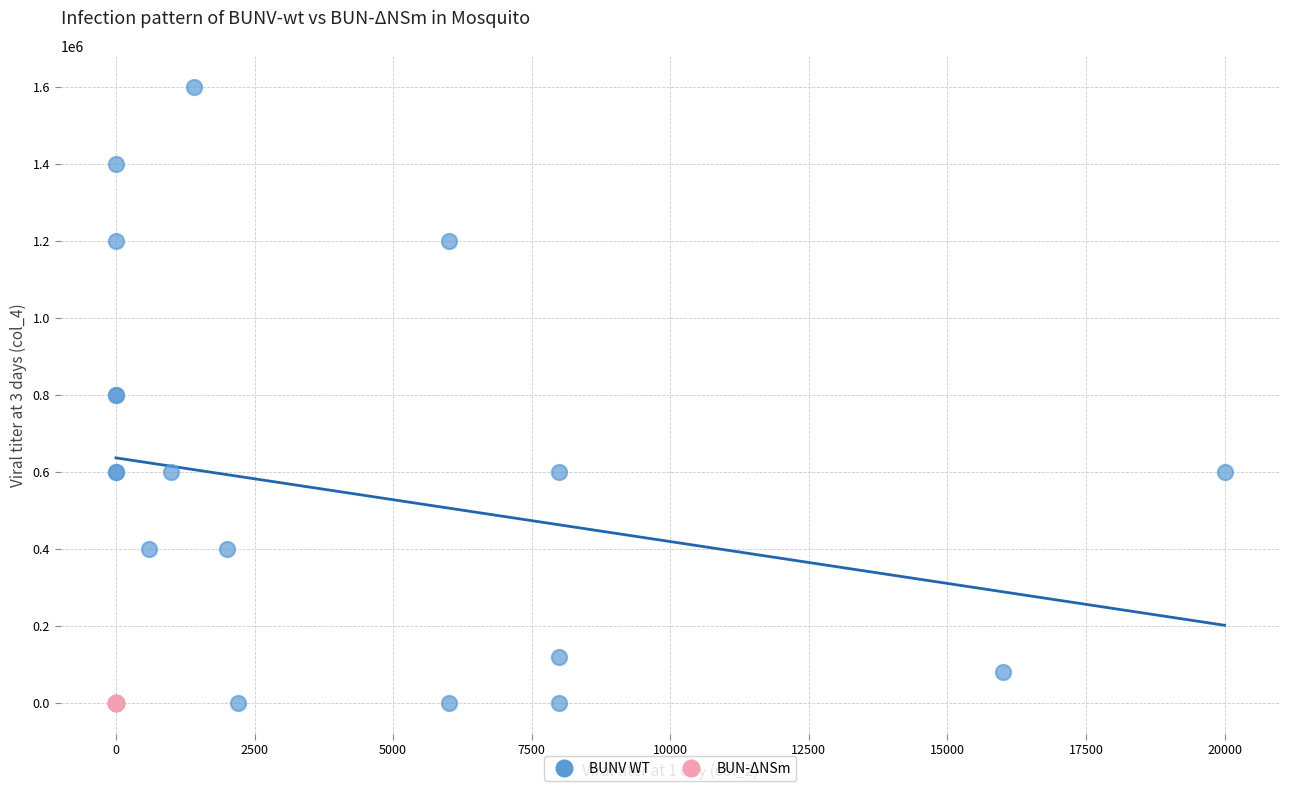

Which series contains the highest Y value?

BUNV WT